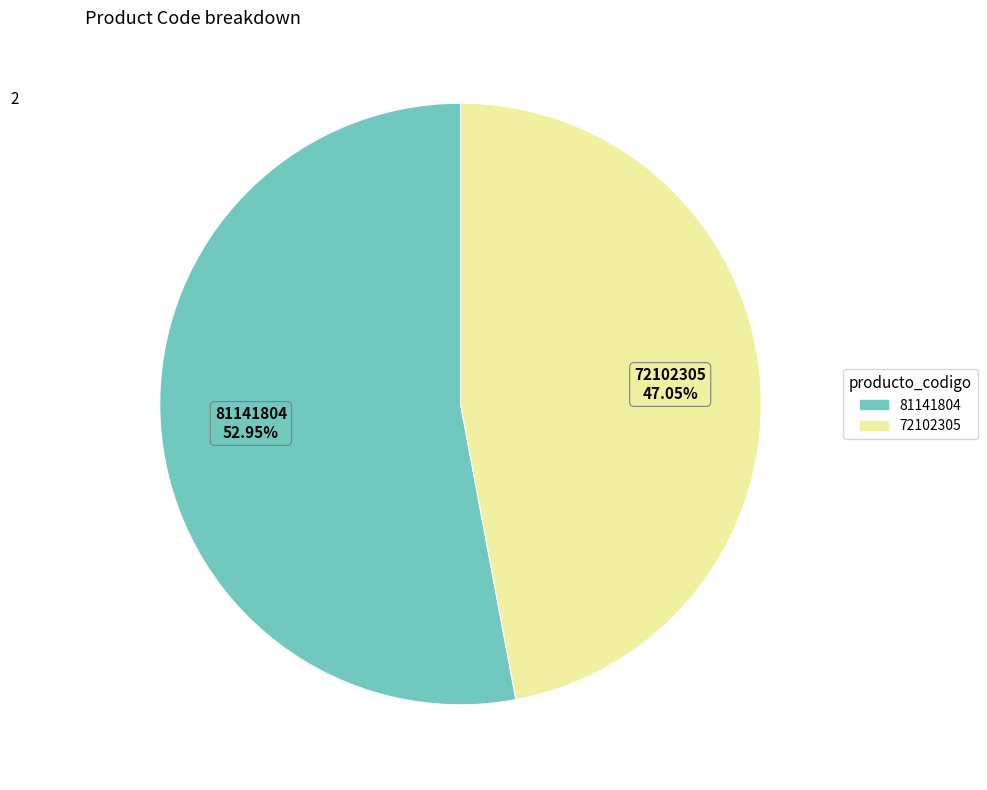

Is there any slice that represents more than half of the pie?

Yes